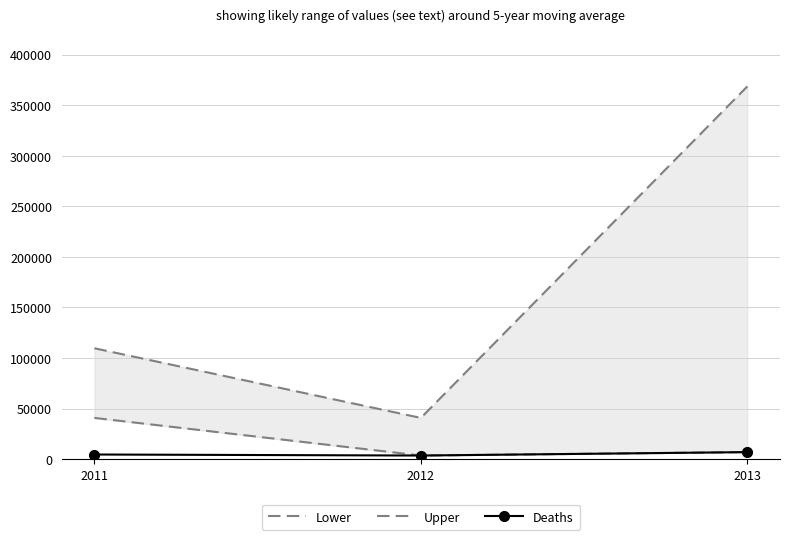

What is the total value across all series at 2012?

47755.4